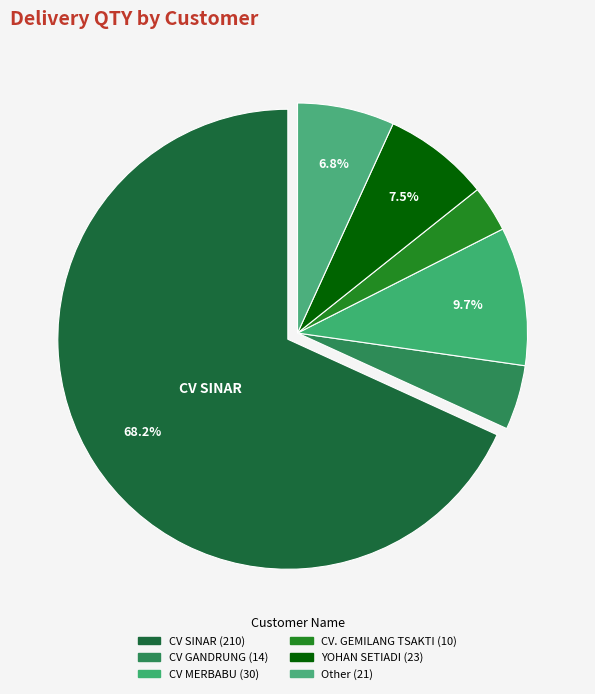

How many slices are in this pie chart?

6